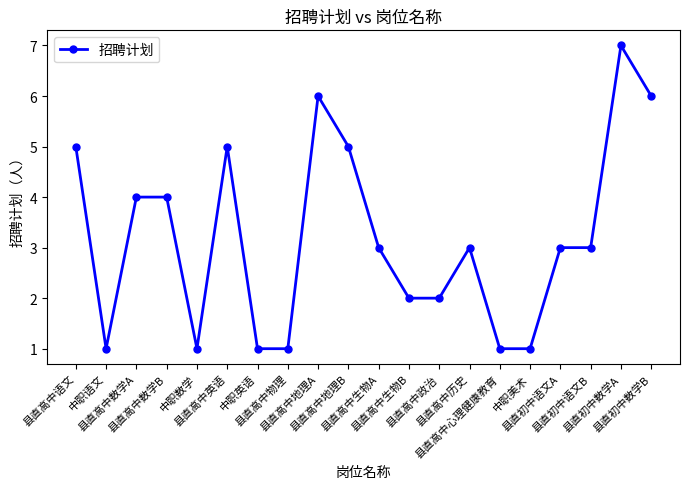

Which label corresponds to the largest value in the chart?

县直初中数学A